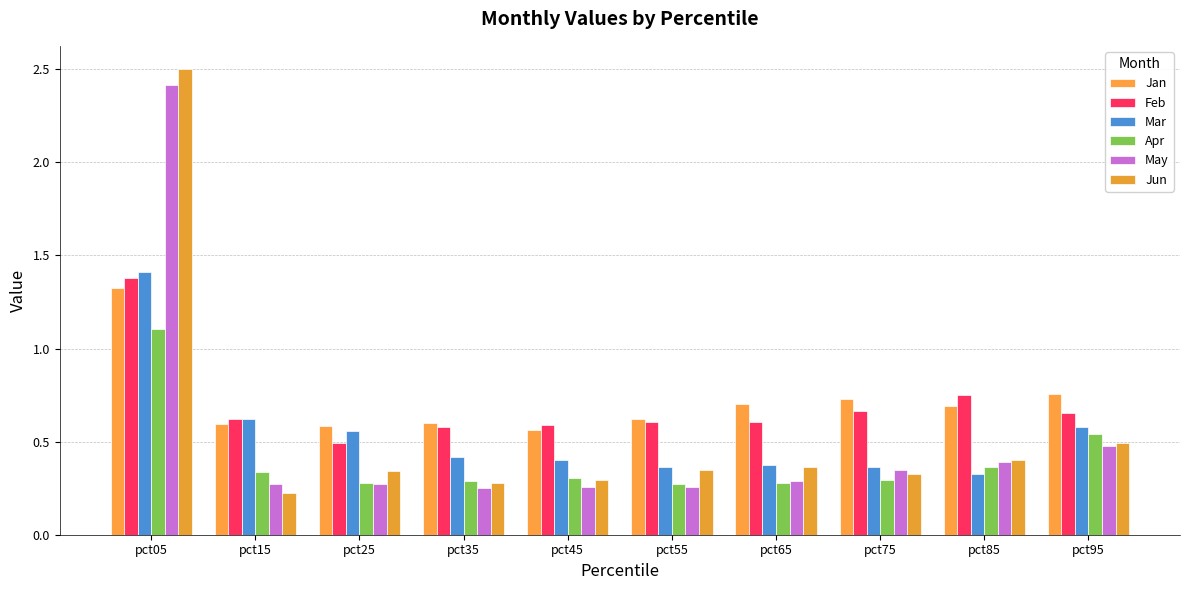

How many distinct data groups are displayed?

6